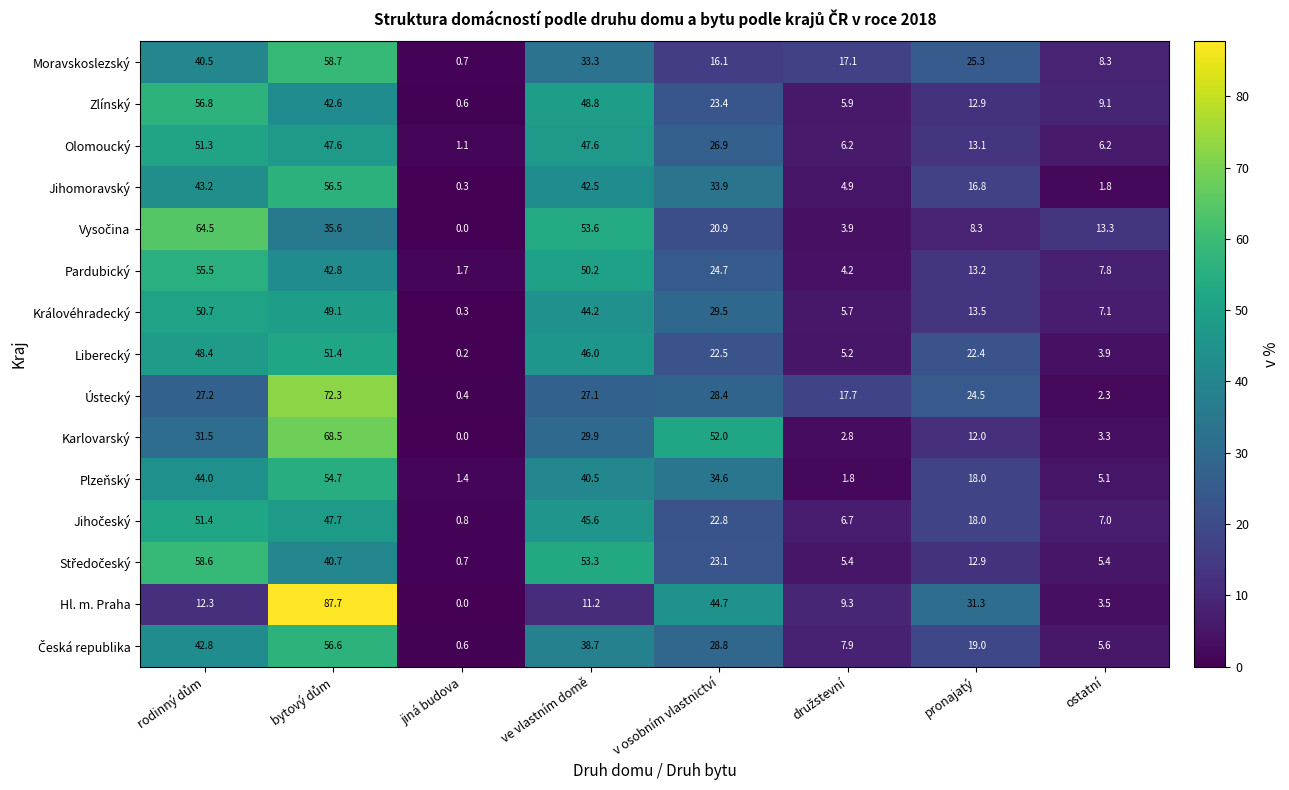

What is the difference between the highest and lowest values at pronajatý?

23.0